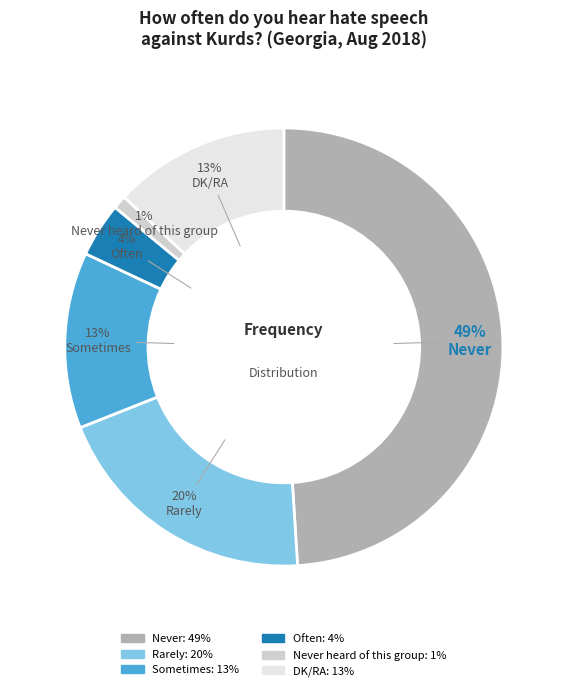

How many segments does this pie chart have?

6